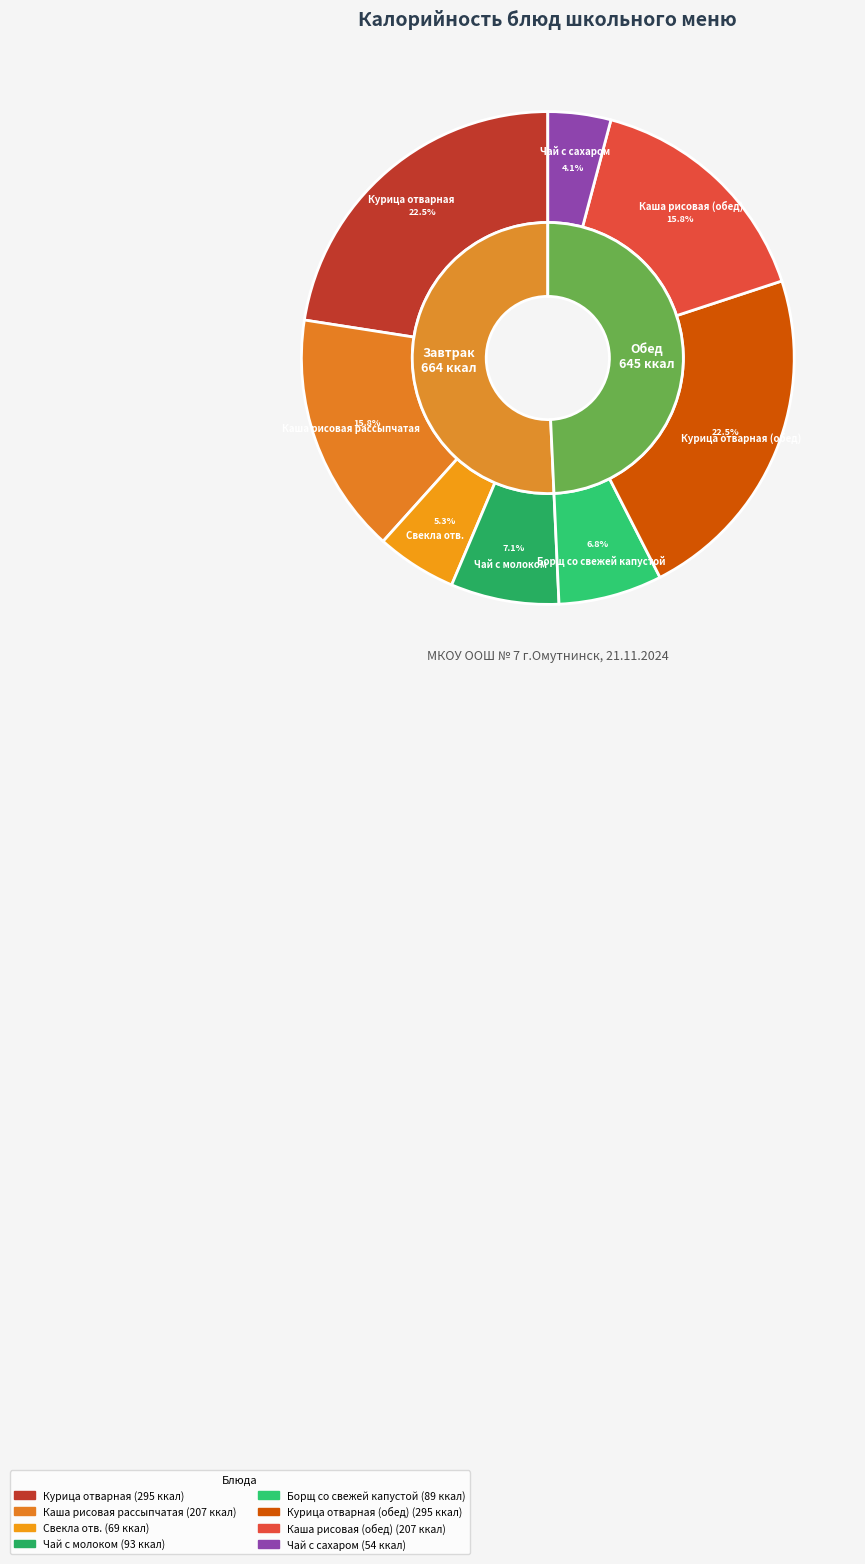

The Чай с молоком slice represents 7% of the pie. True or false?

True